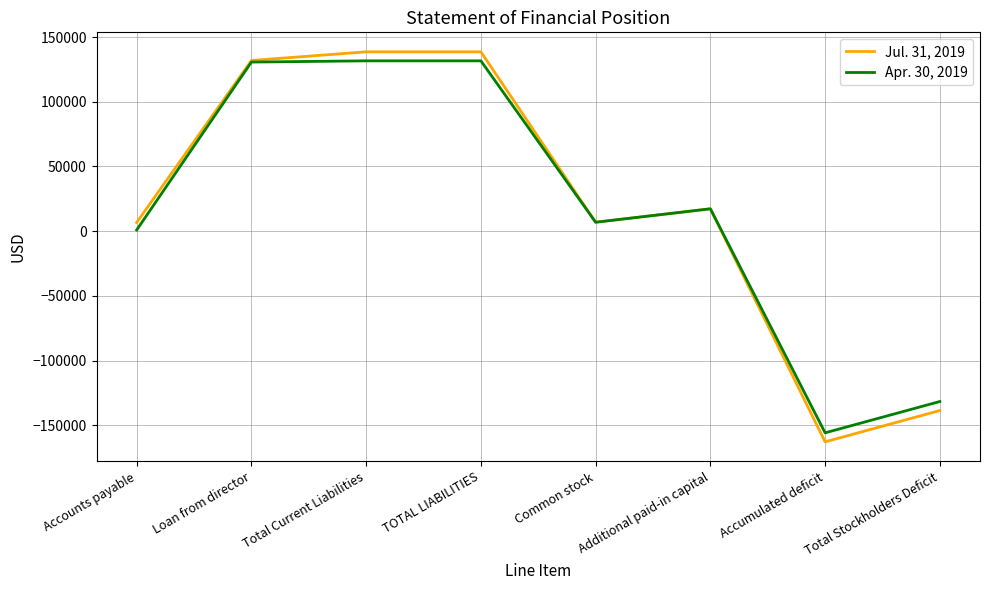

What is the sum of all Jul. 31, 2019 values?

138588